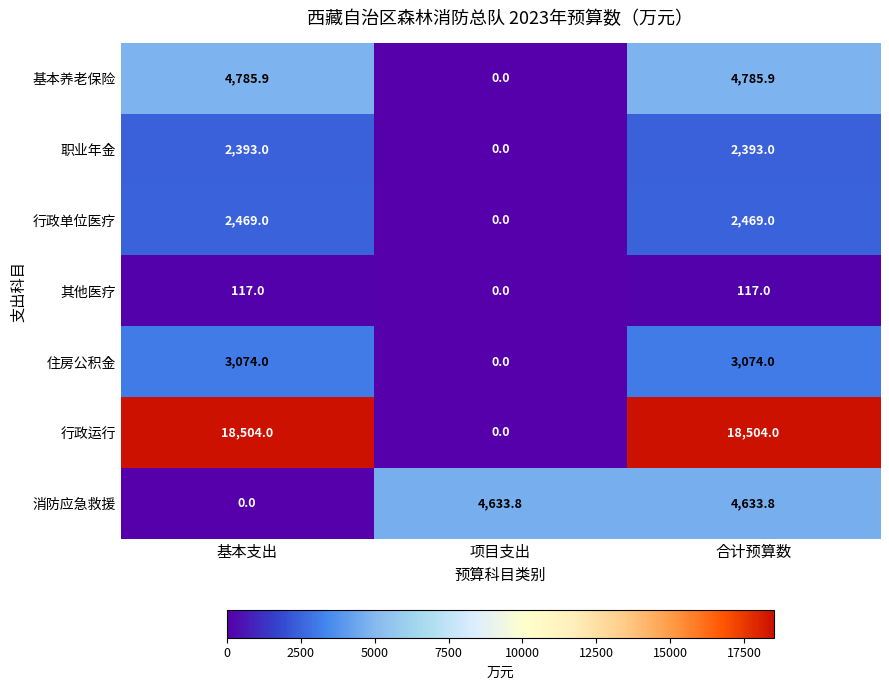

Which series has the widest spread of values?

行政运行